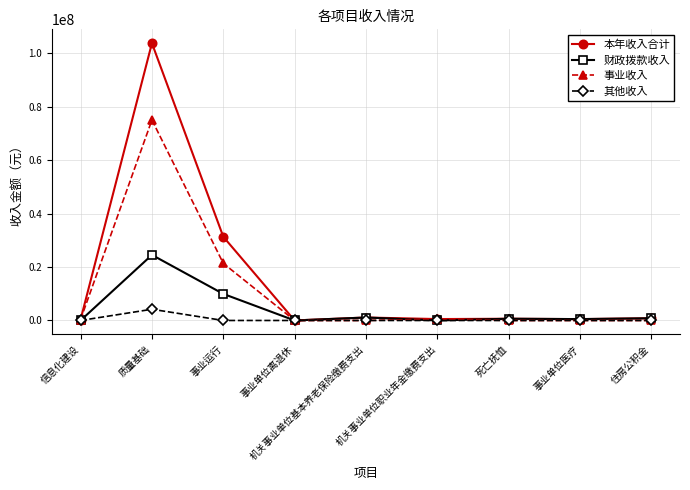

Which series has the widest spread of values?

本年收入合计